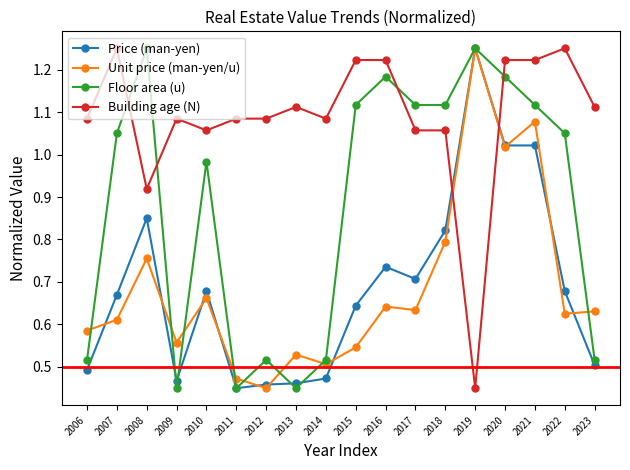

True or false: Unit price (man-yen/u) has more than 2 interior local peaks.

True